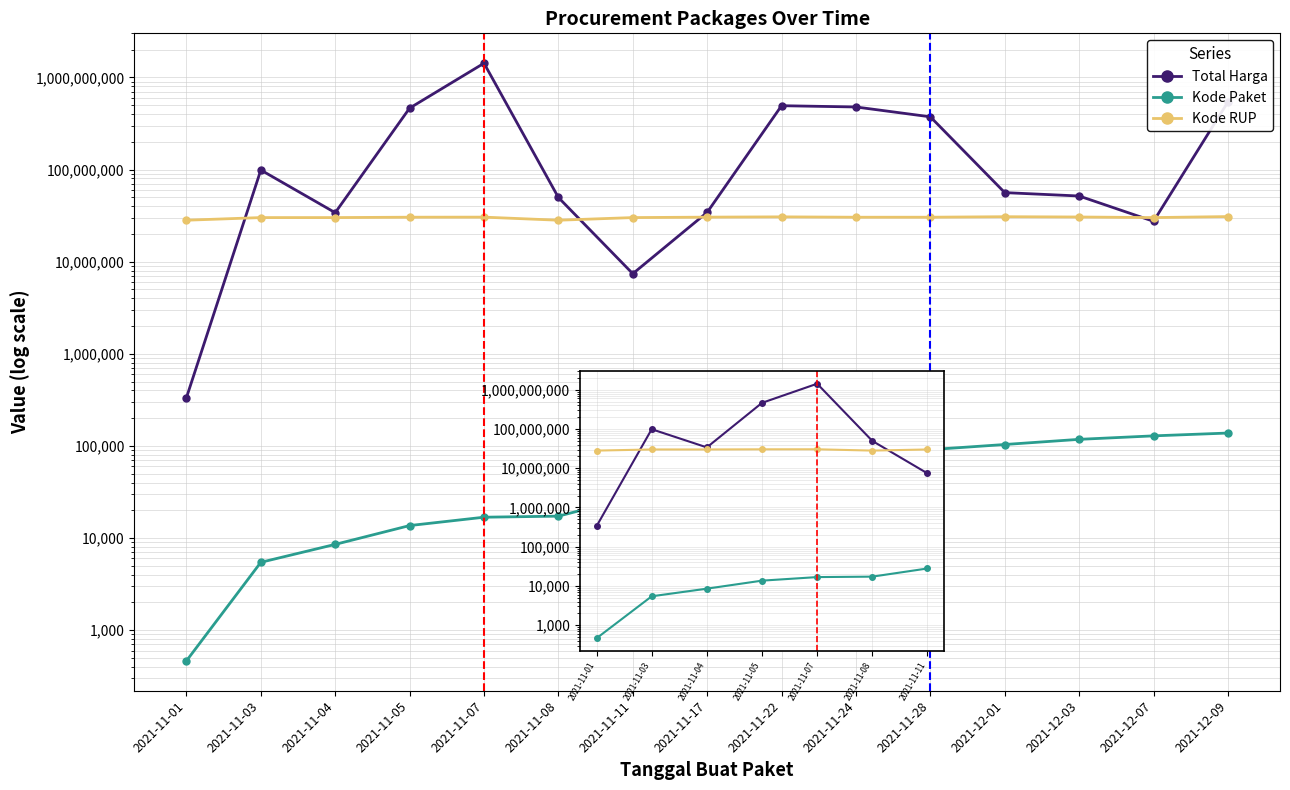

True or false: Kode Paket and Kode RUP cross at least once.

False